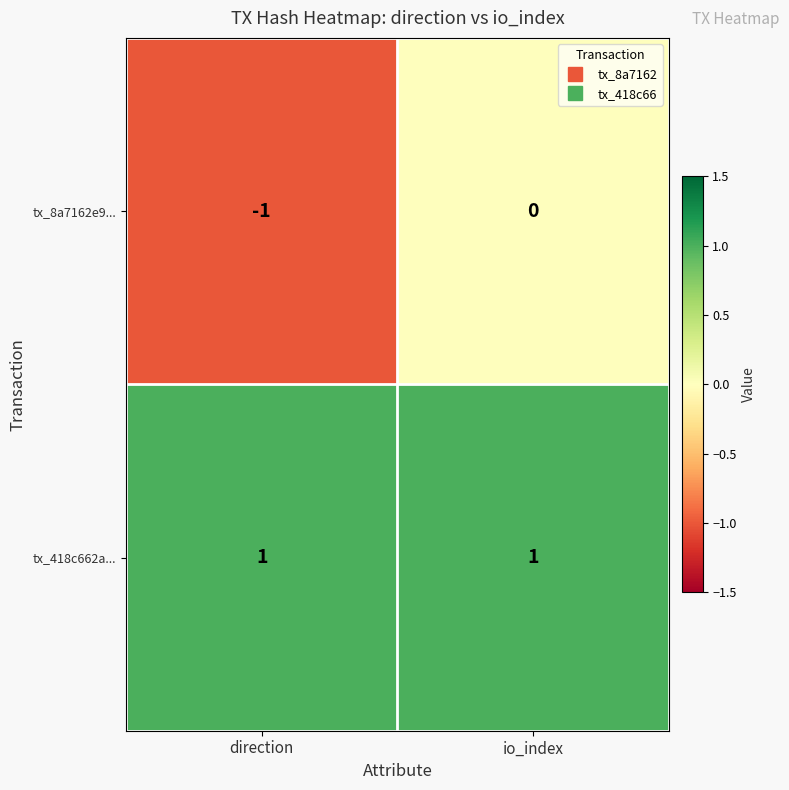

Which series has the largest total across all categories?

tx_418c662a...